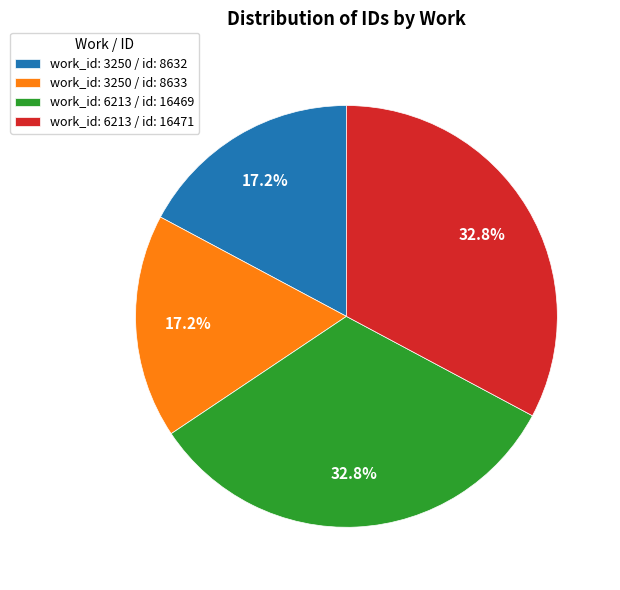

Which has a higher value, work_id: 3250 / id: 8633 or work_id: 6213 / id: 16471?

work_id: 6213 / id: 16471